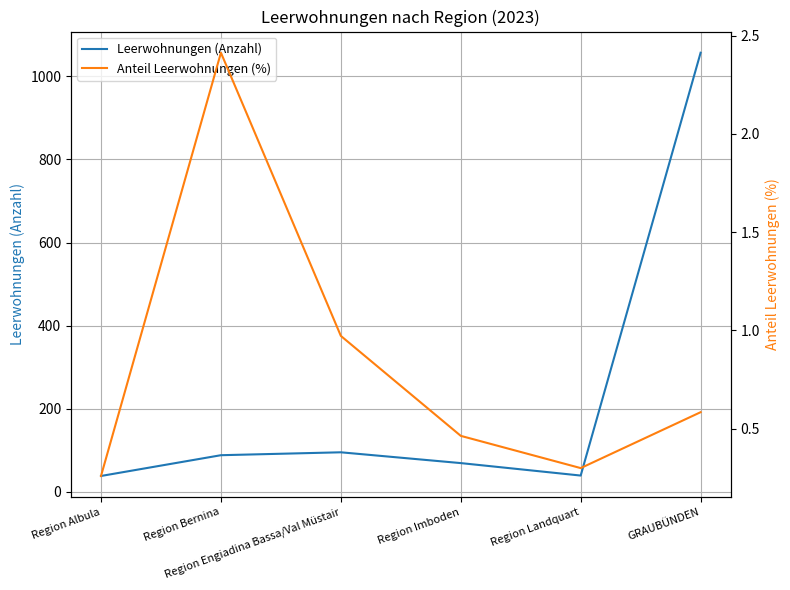

What is the difference between the second highest and second lowest values in the Anteil Leerwohnungen (%) series?

0.7